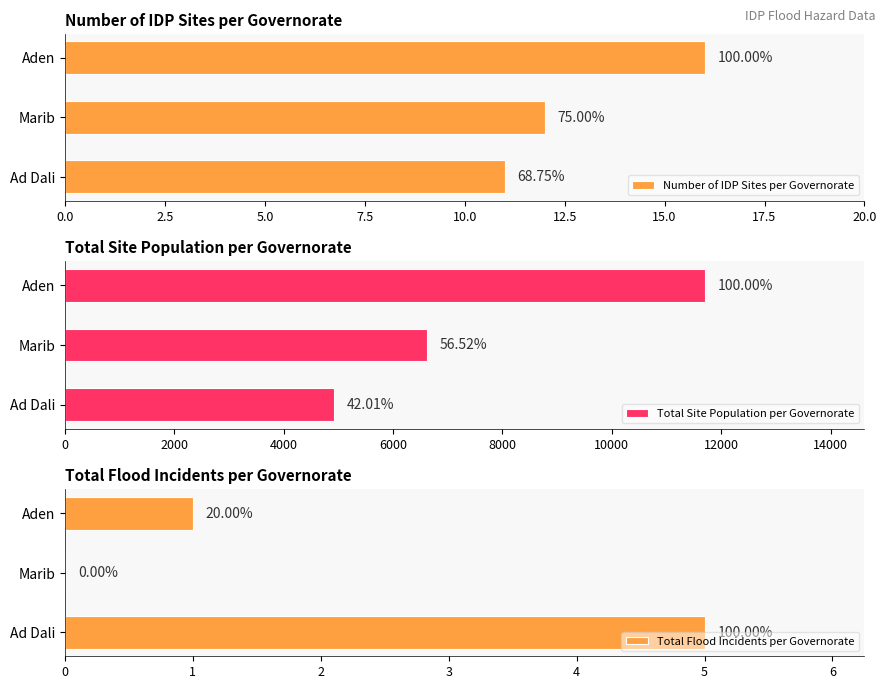

Reading left to right, what are all the values shown in this chart?

Number of IDP Sites per Governorate: 11	12	16
Total Site Population per Governorate: 4913	6611	11696
Total Flood Incidents per Governorate: 5	0	1